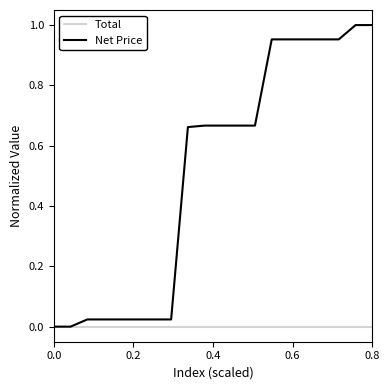

Which series has the largest total across all categories?

Net Price